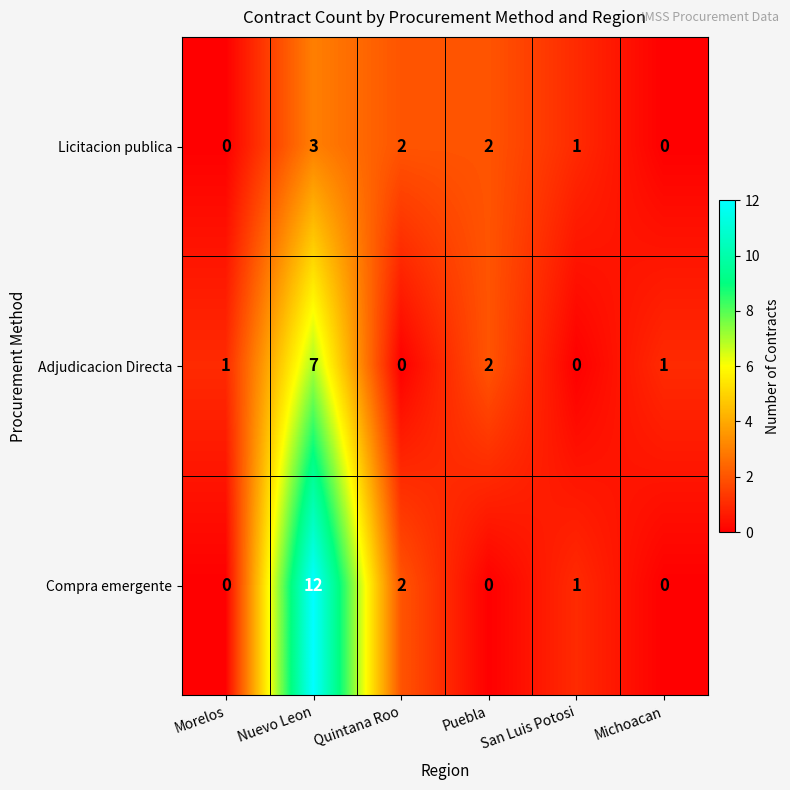

Where does the Licitacion publica series first go above 2?

Nuevo Leon